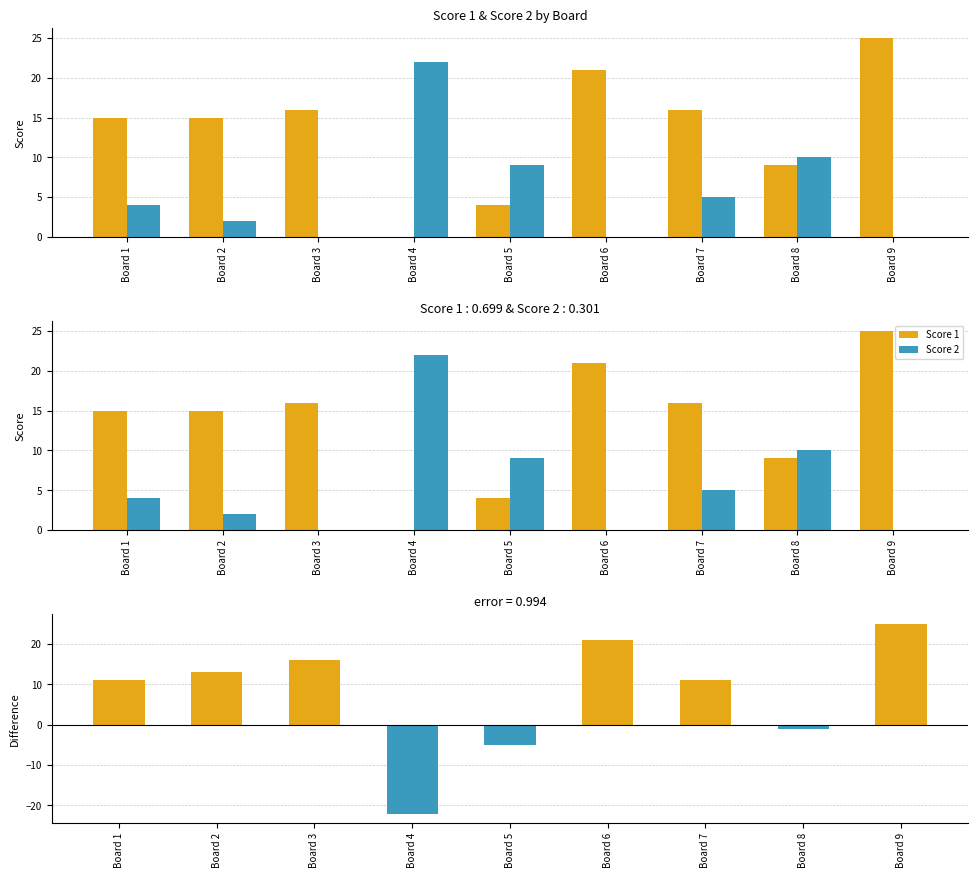

Count the number of data series in this chart.

3